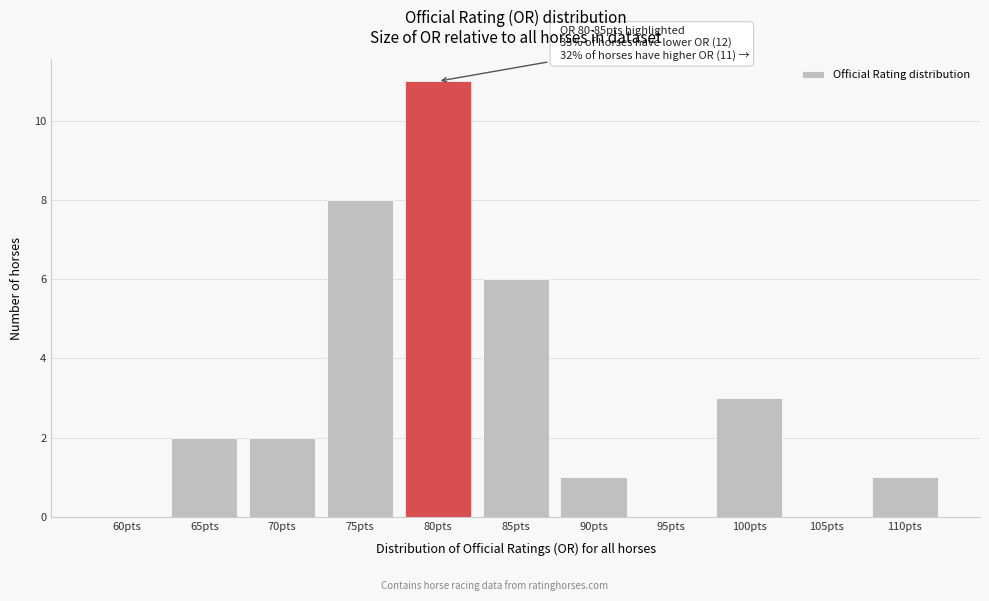

Reading right to left, what are all the values shown in this chart?

110pts=1	105pts=0	100pts=3	95pts=0	90pts=1	85pts=6	80pts=11	75pts=8	70pts=2	65pts=2	60pts=0